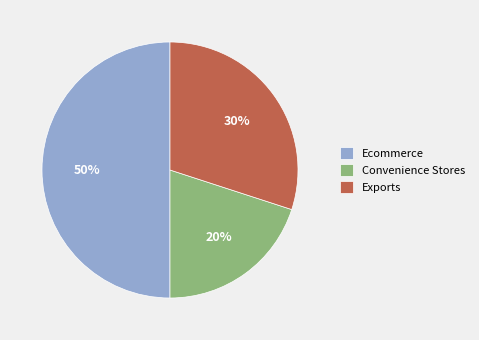

Combined, do Convenience Stores and Ecommerce account for over 50%?

Yes